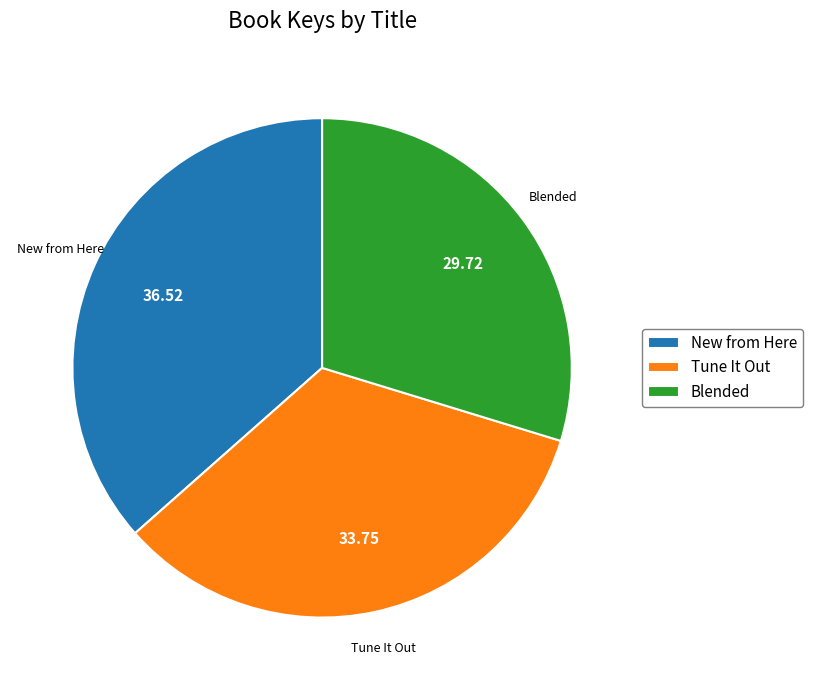

The Blended slice represents 30% of the pie. True or false?

True